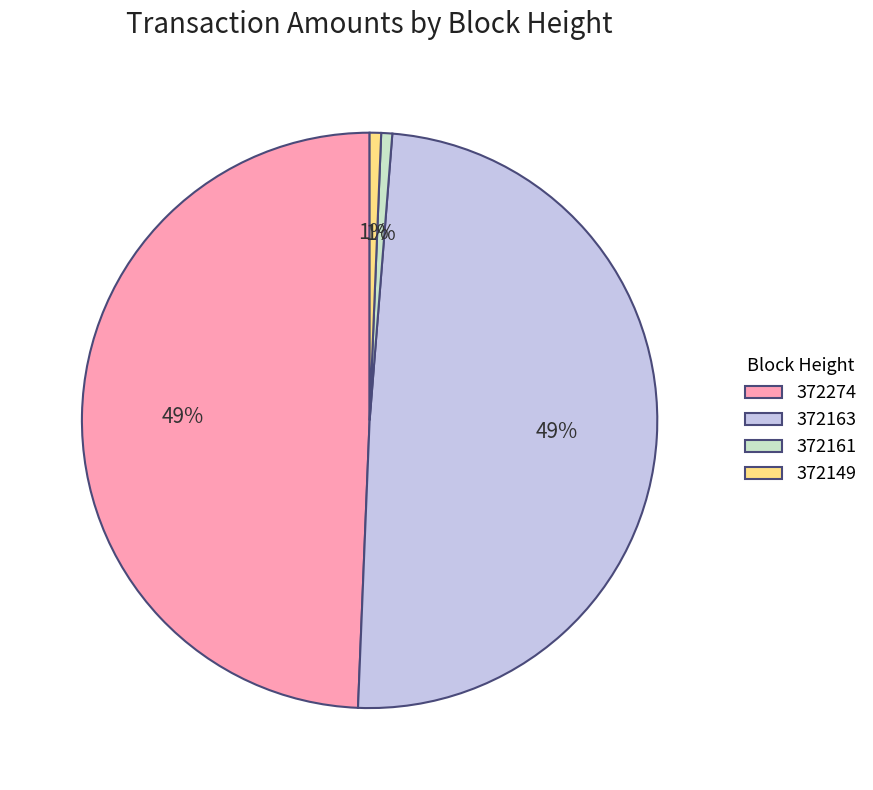

Does 372163 account for over 50% of the chart?

No